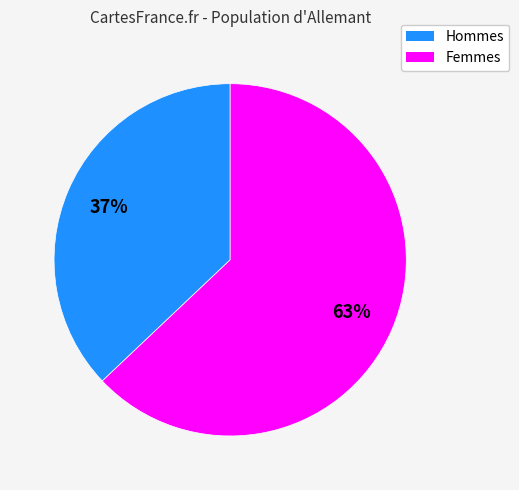

To the nearest percent, what is the difference between the largest and smallest slice percentages?

26%